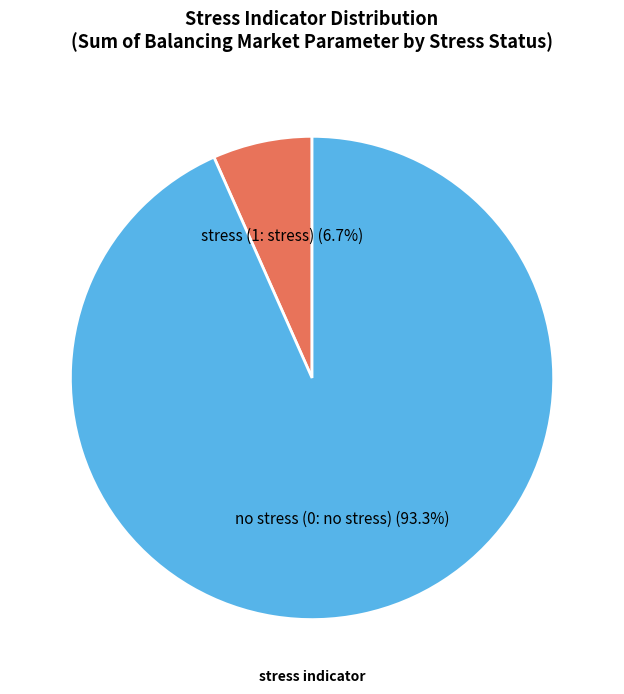

Which has a higher value, stress (1: stress) or no stress (0: no stress)?

no stress (0: no stress)